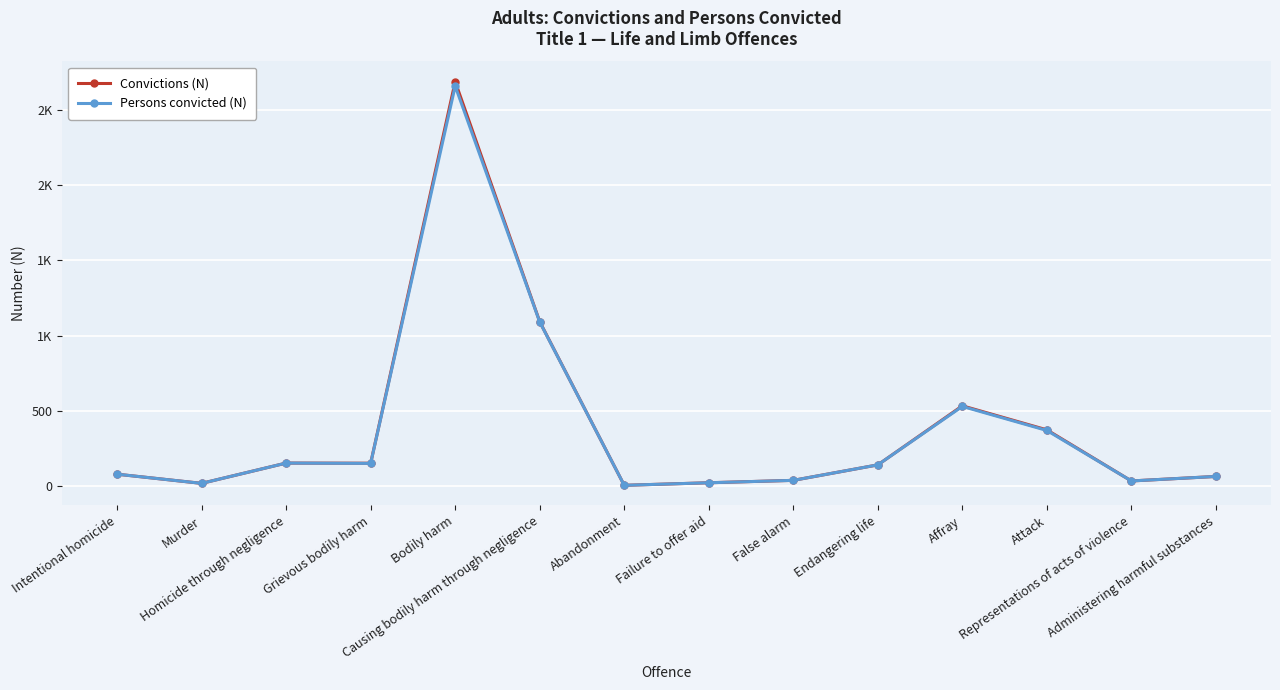

What is the label of the 12th point from the right?

Homicide through negligence